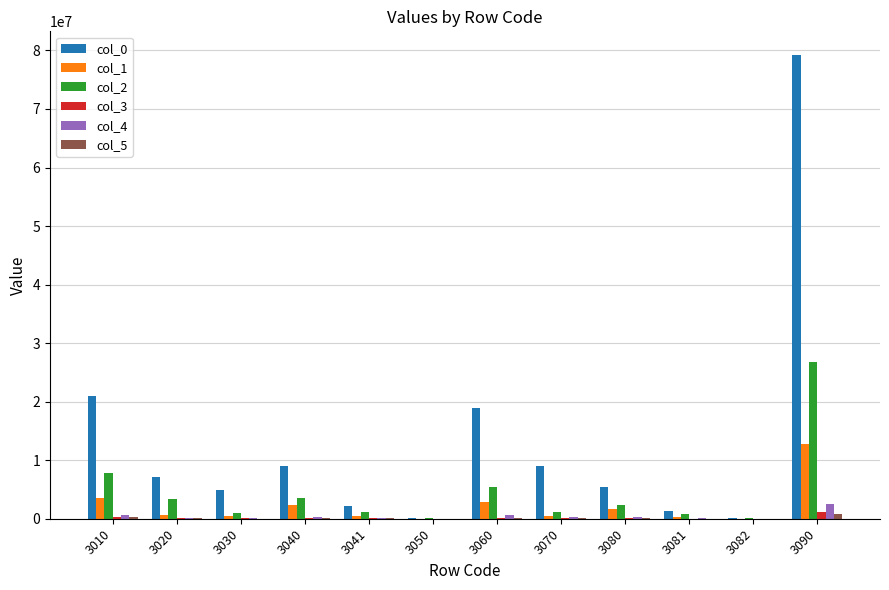

Which series changed the most between 3010 and 3070?

col_0